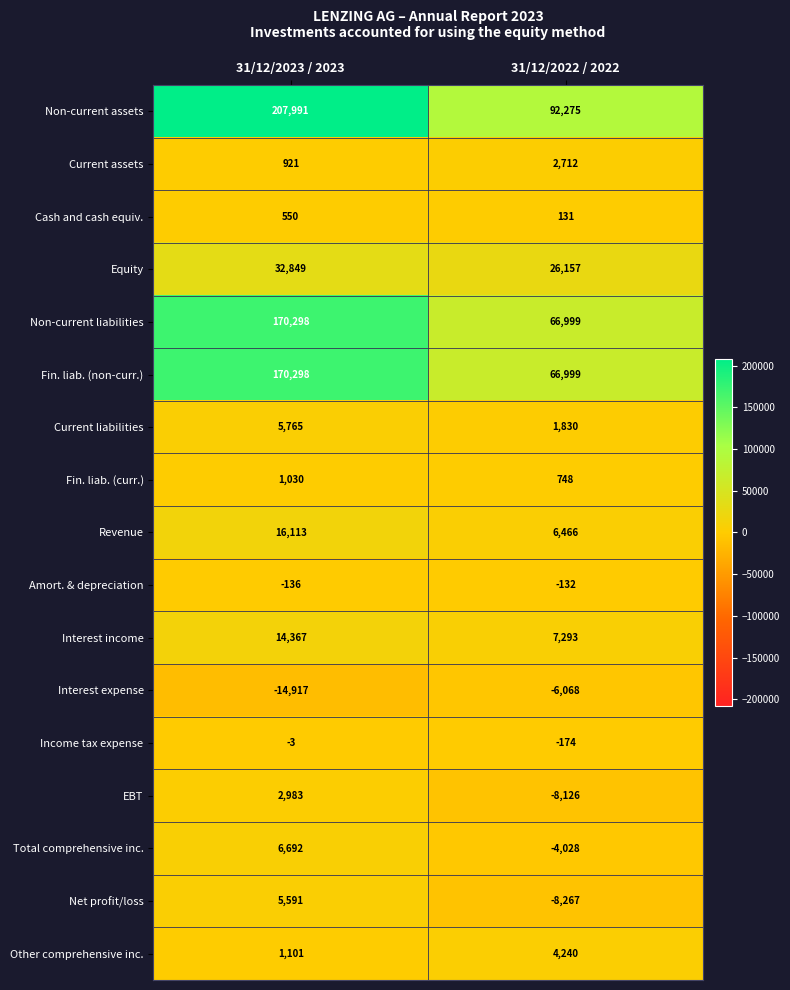

Is it true that Interest expense equals -4258 at 31/12/2023 / 2023?

False